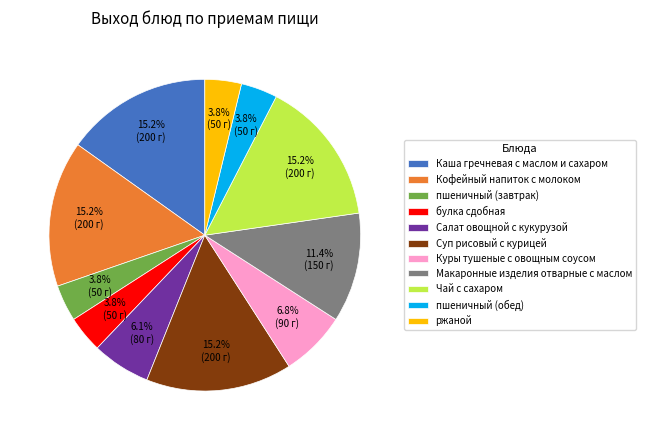

How many slices are in this pie chart?

11